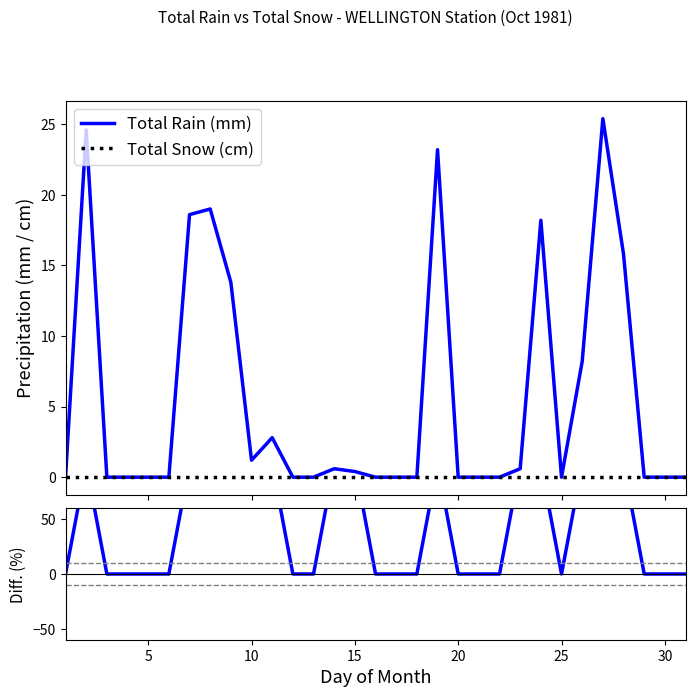

How many lines are shown in the chart?

3